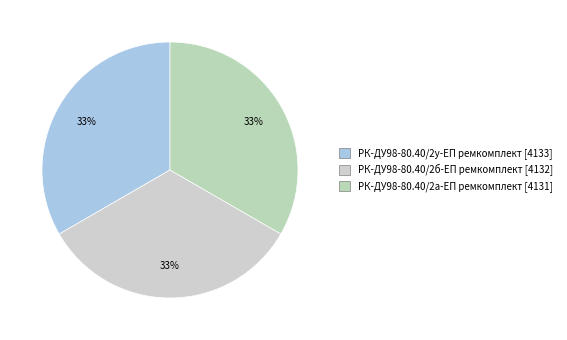

What percentage is the РК-ДУ98-80.40/2у-ЕП ремкомплект slice, to the nearest percent?

33%